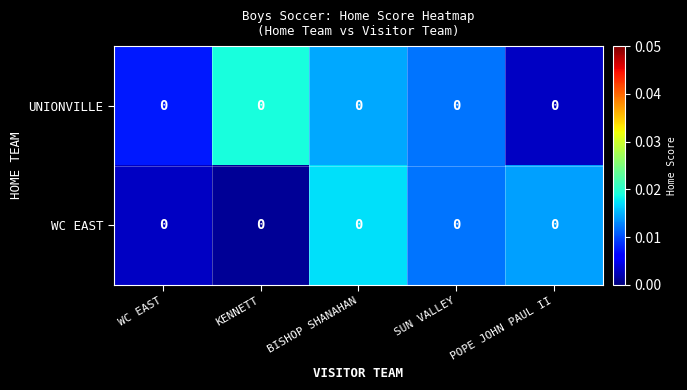

Rank the categories by UNIONVILLE value from lowest to highest.

POPE JOHN PAUL II, WC EAST, SUN VALLEY, BISHOP SHANAHAN, KENNETT